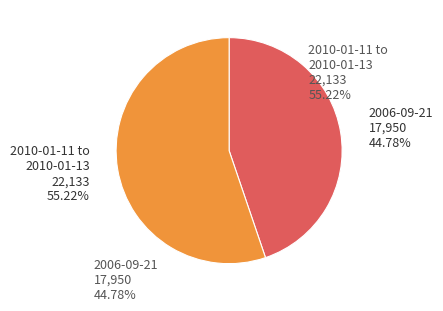

Approximately how many times larger is the value at 2006-09-21 compared to 2010-01-11 to 2010-01-13?

0.8